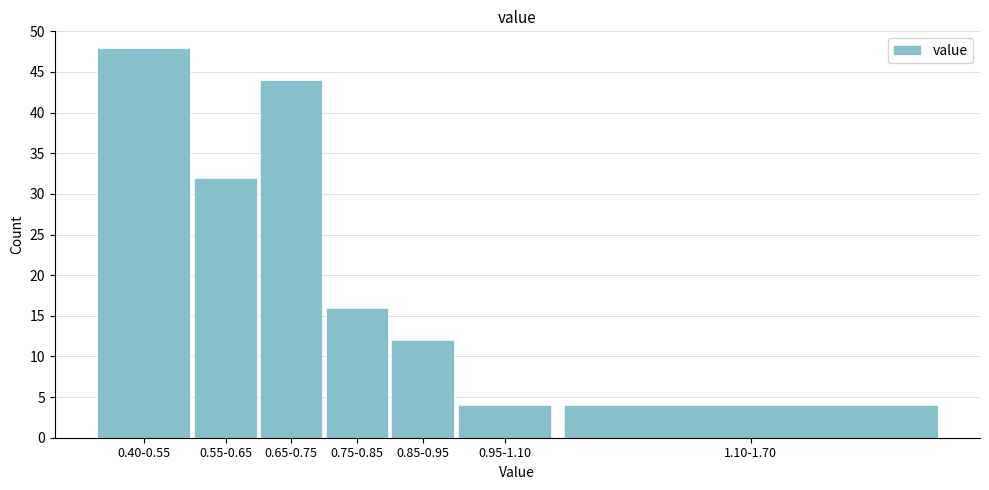

Reading left to right, what are all the values shown in this chart?

0.40-0.55=48	0.55-0.65=32	0.65-0.75=44	0.75-0.85=16	0.85-0.95=12	0.95-1.10=4	1.10-1.70=4